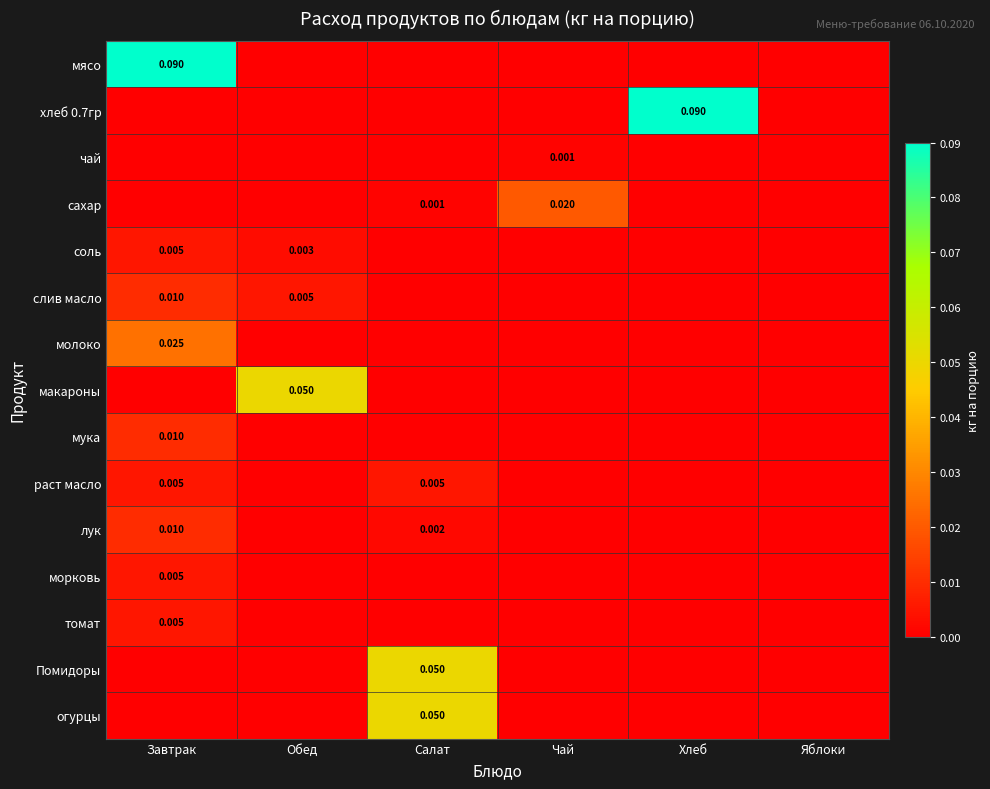

Which series has the largest total across all categories?

мясо